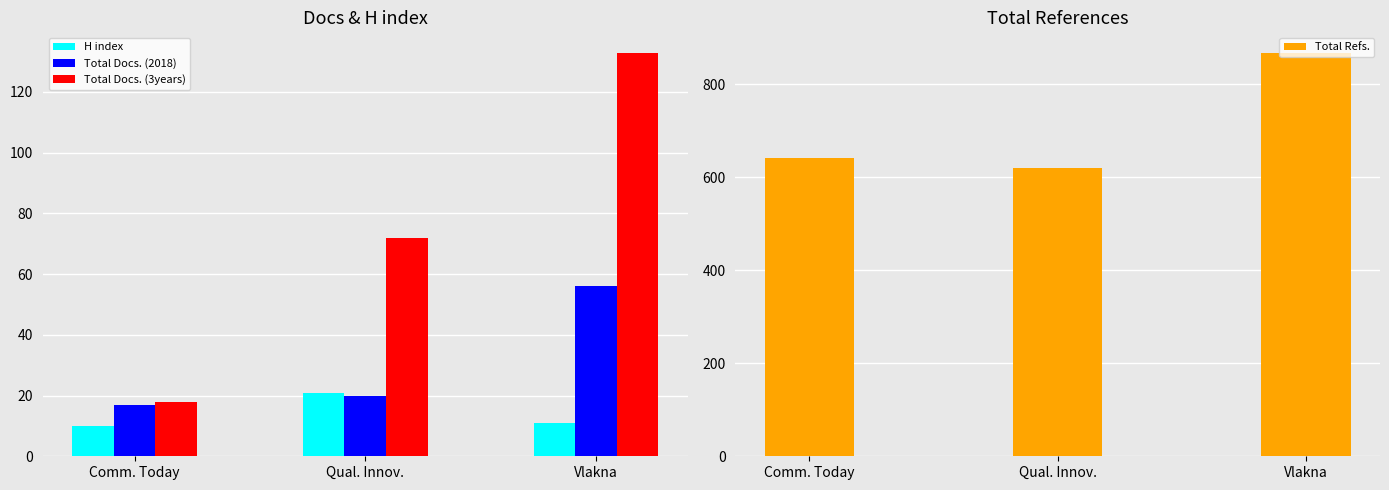

Does the chart contain stacked bars?

No